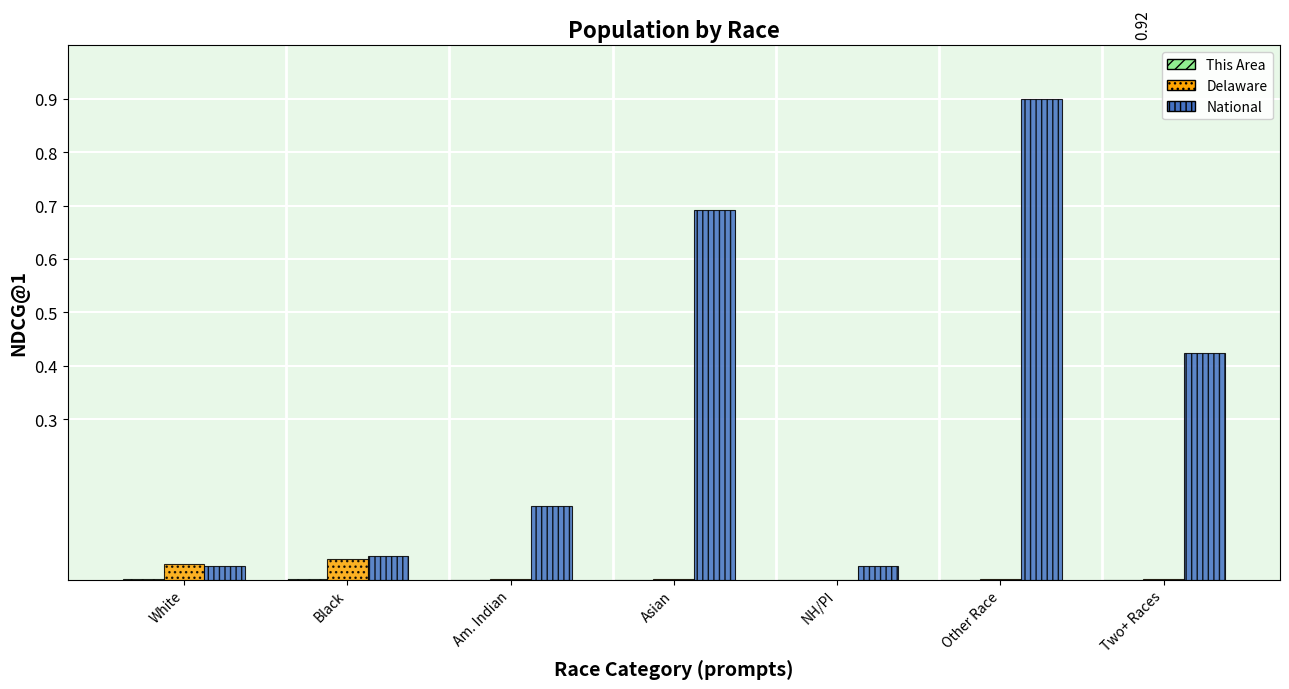

Which series has the widest spread of values?

National